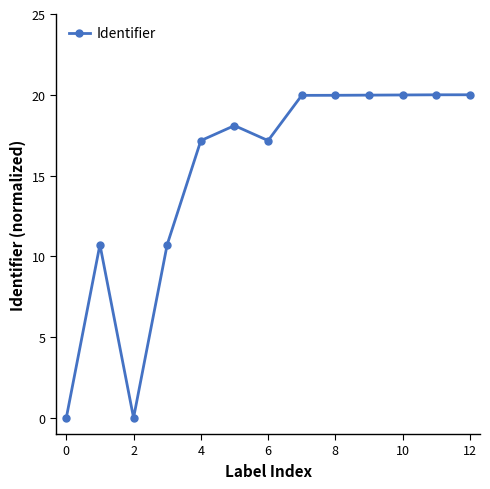

What is the greatest value displayed?

20.0